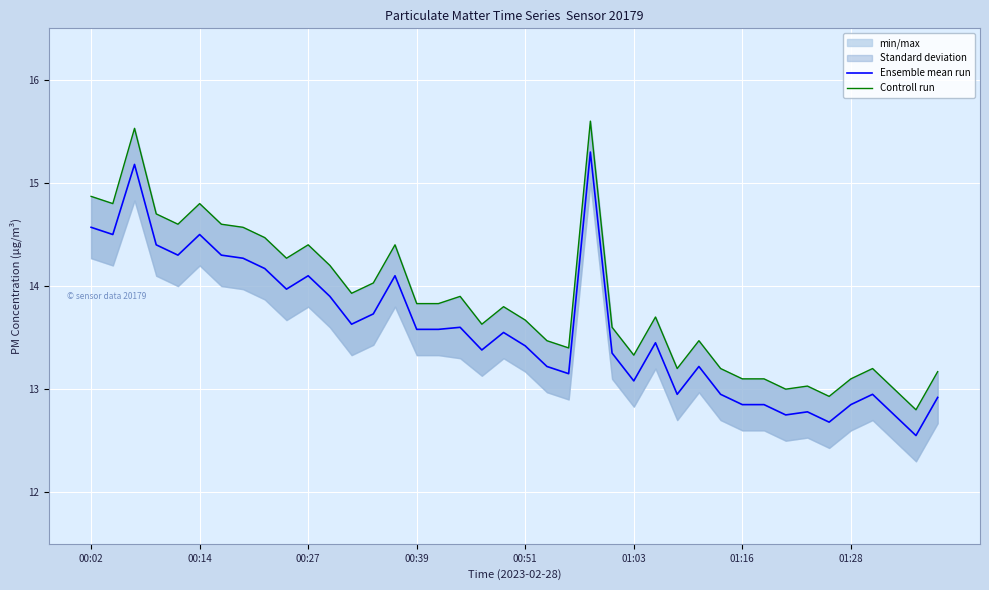

What is the value of the Ensemble mean run point at the 7th from the left?

14.3